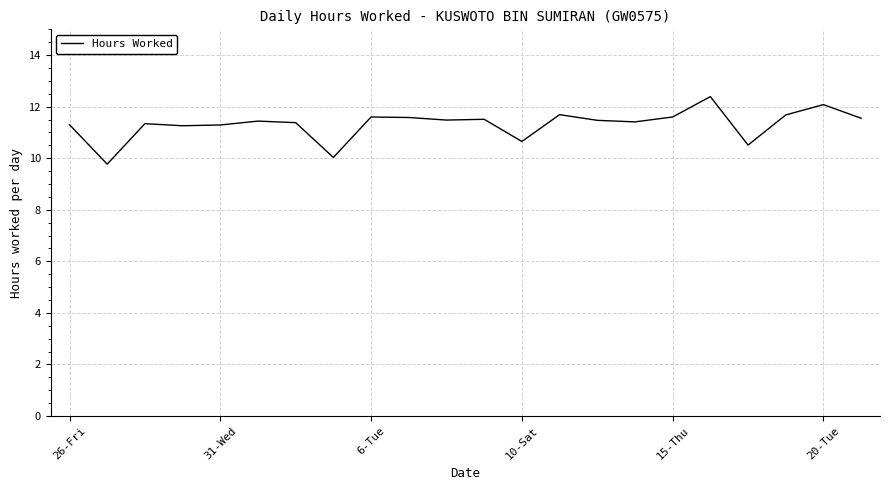

What is the maximum value shown in the chart?

12.4